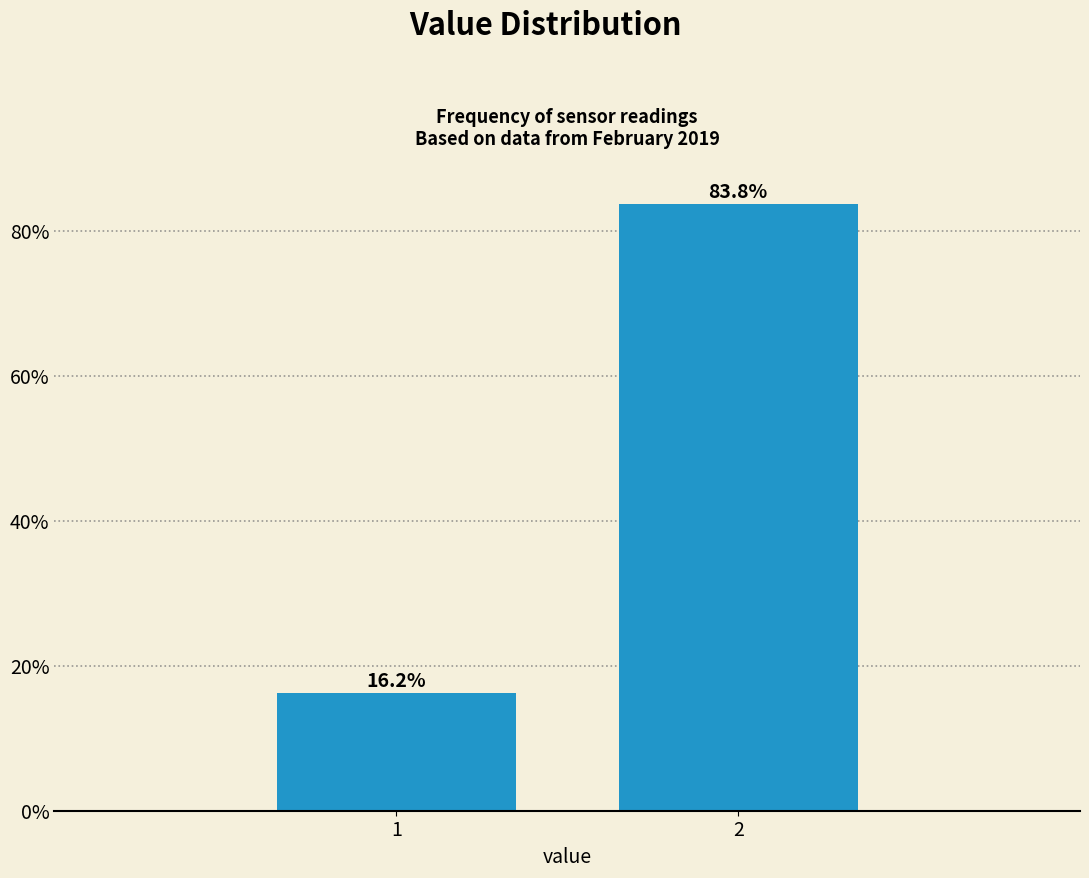

List the labels in order of value, largest first.

2, 1